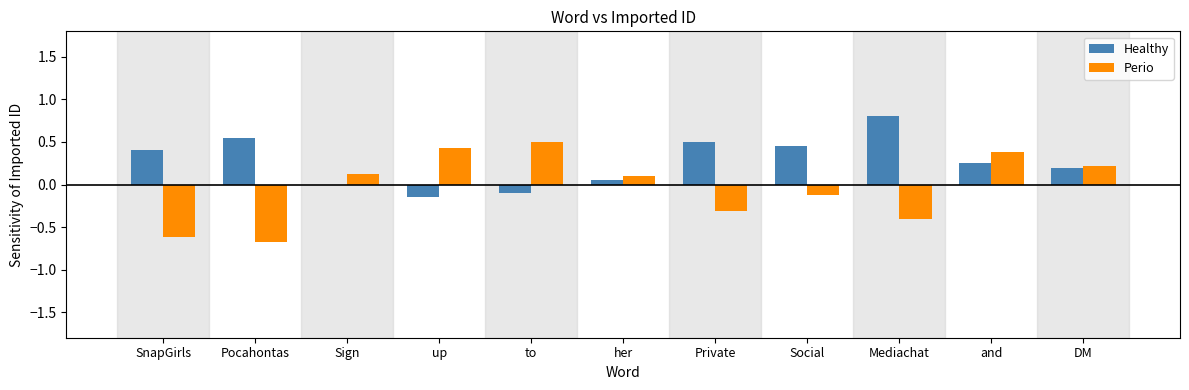

What is the sum of the Healthy values at up and Pocahontas?

0.4